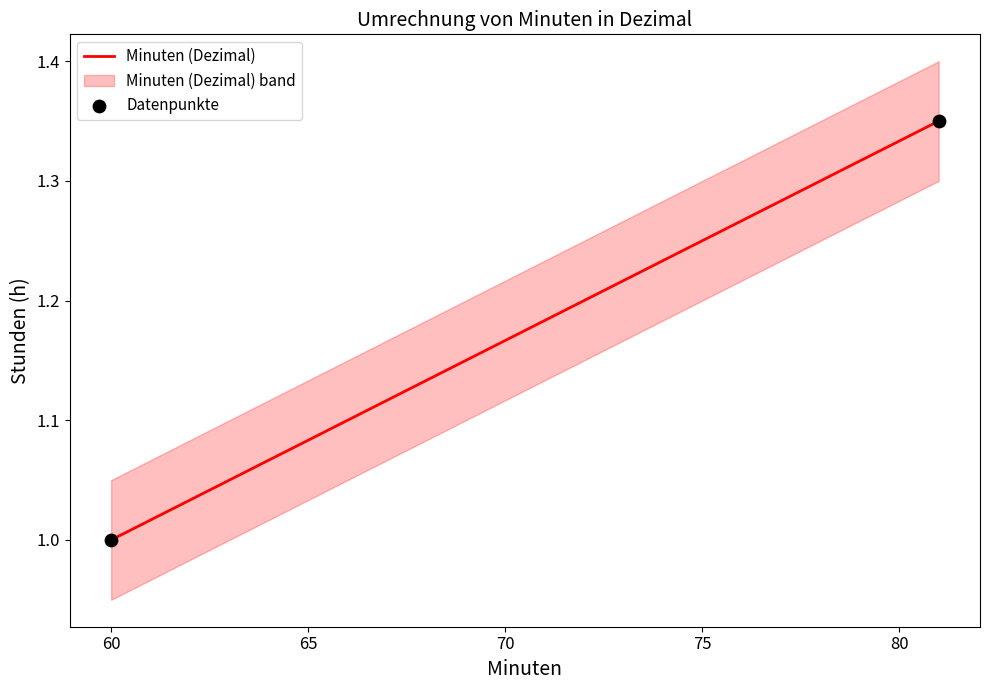

What is the average X value?

70.5